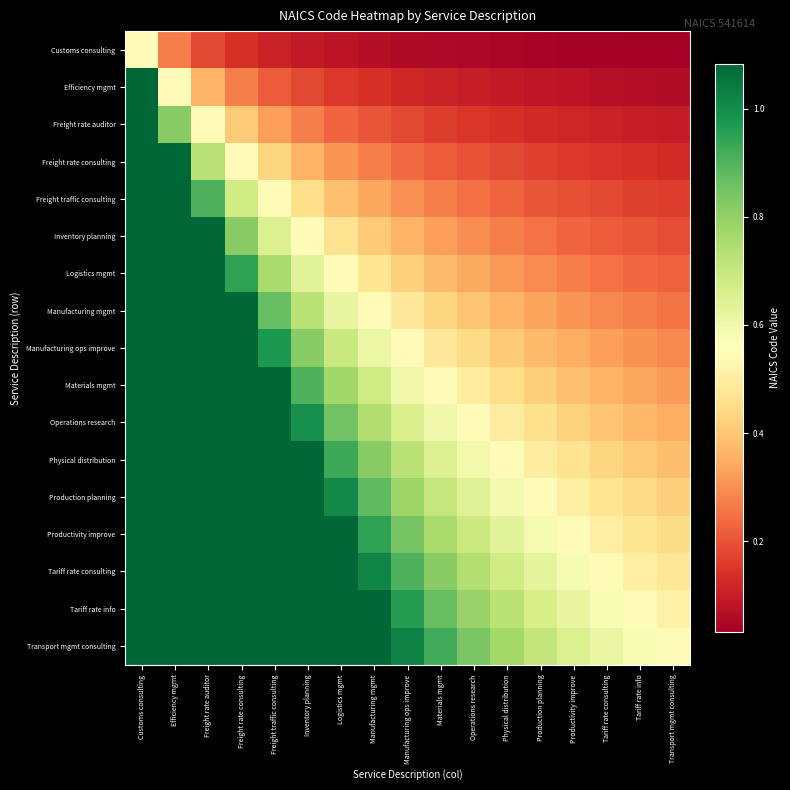

Which series has the largest total across all categories?

Transport mgmt consulting